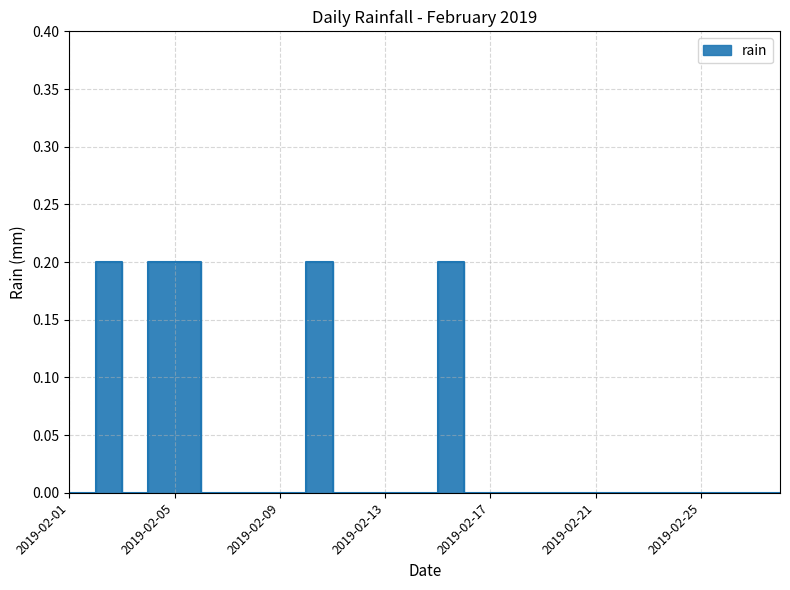

Which label corresponds to the smallest value in the chart?

2019-02-01